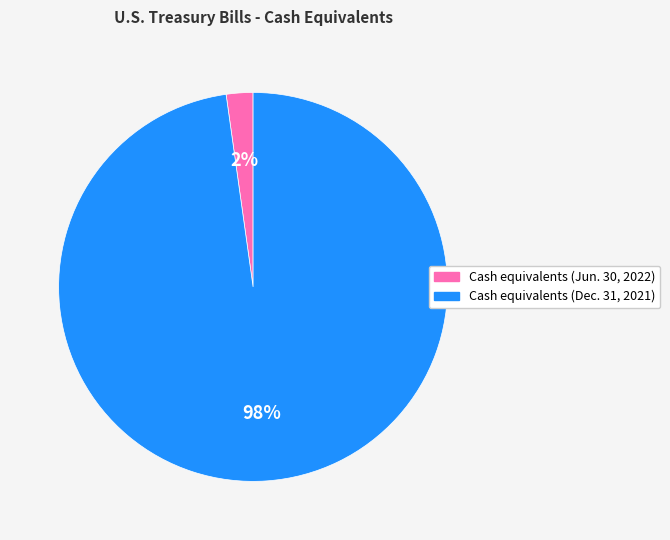

How many segments does this pie chart have?

2